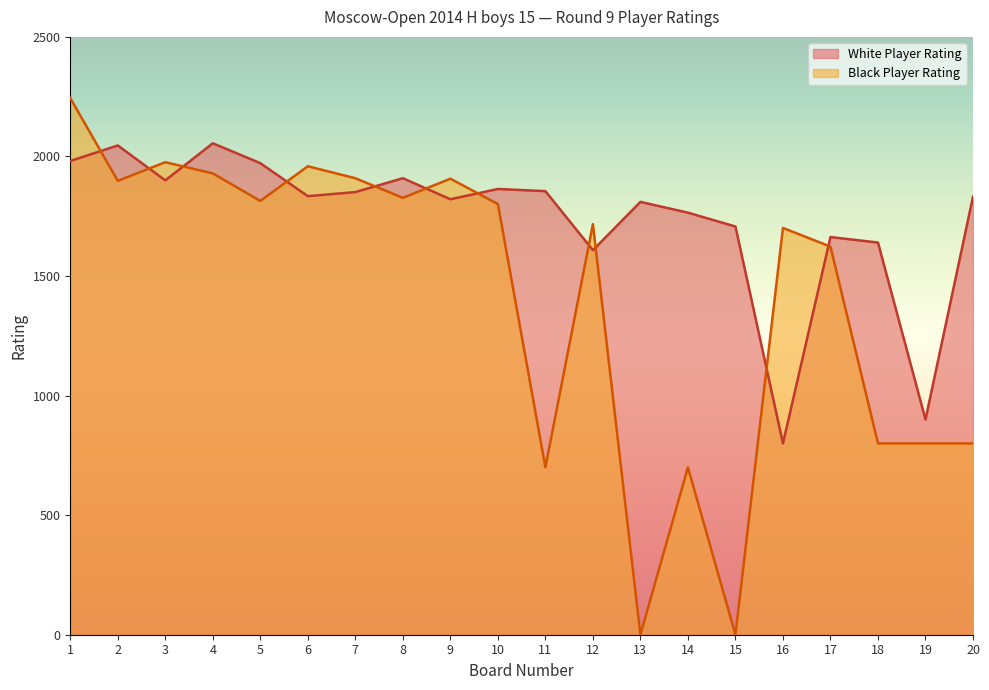

Reading left to right, transcribe all the data shown in this chart.

White Player Rating: 1=1981	2=2046	3=1900	4=2055	5=1972	6=1834	7=1851	8=1909	9=1821	10=1864	11=1855	12=1608	13=1810	14=1765	15=1707	16=800	17=1663	18=1640	19=900	20=1832
Black Player Rating: 1=2244	2=1898	3=1976	4=1929	5=1814	6=1959	7=1909	8=1827	9=1907	10=1801	11=700	12=1717	13=0	14=700	15=0	16=1701	17=1623	18=800	19=800	20=800